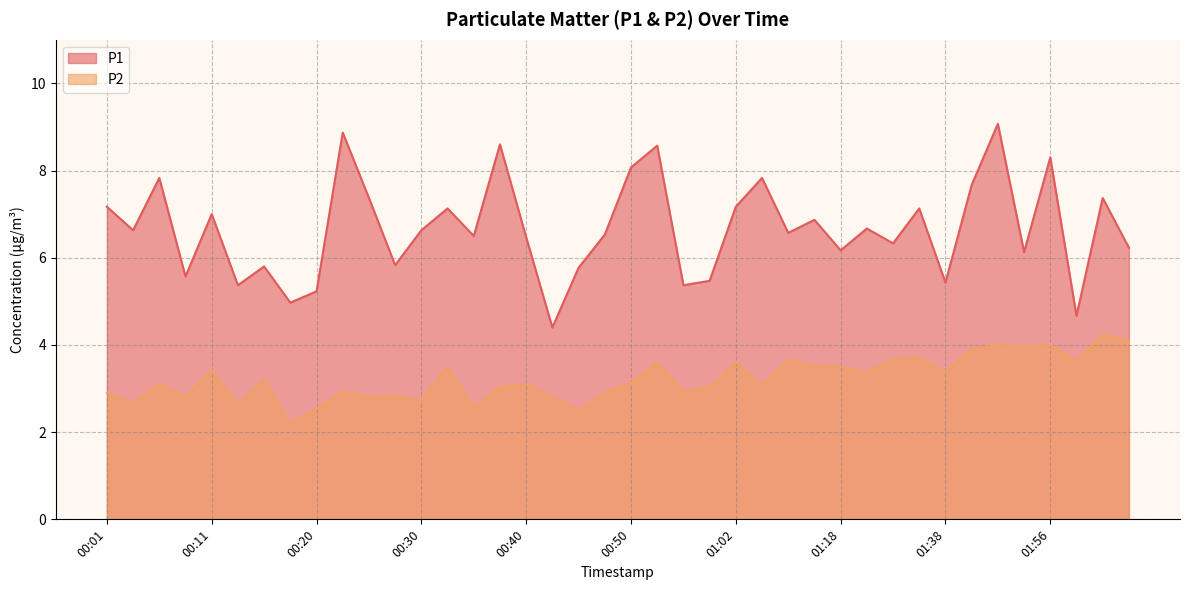

What is the smallest value displayed?

2.2